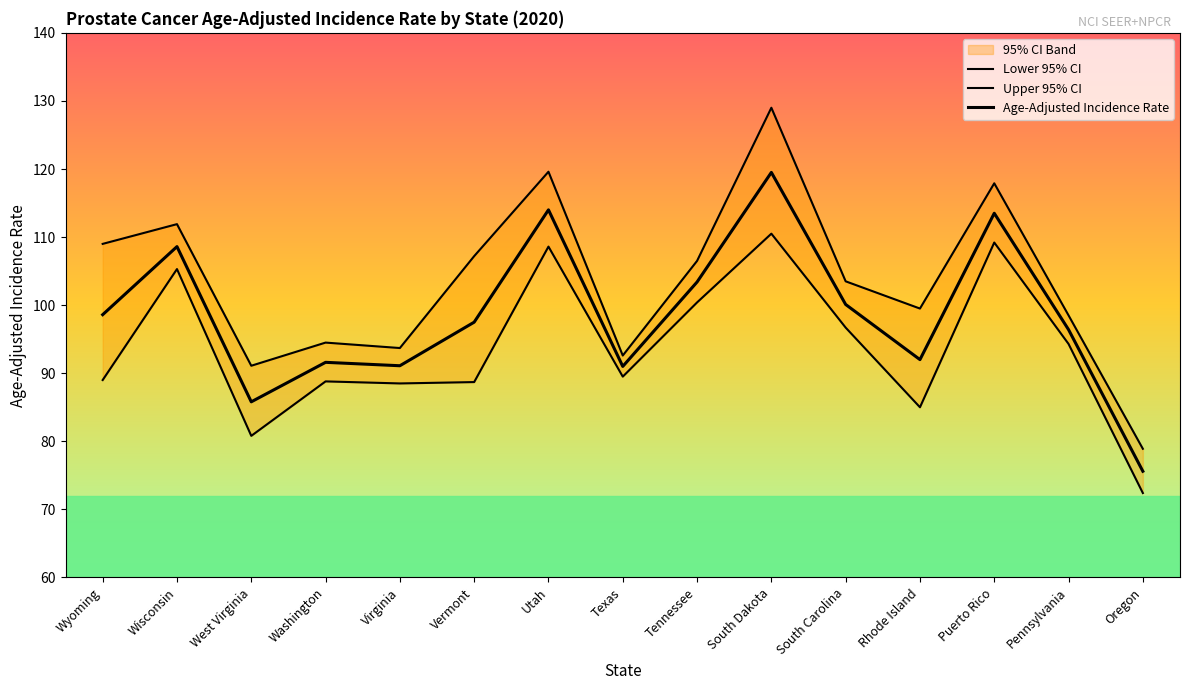

Where is the first local minimum for Lower 95% CI?

West Virginia